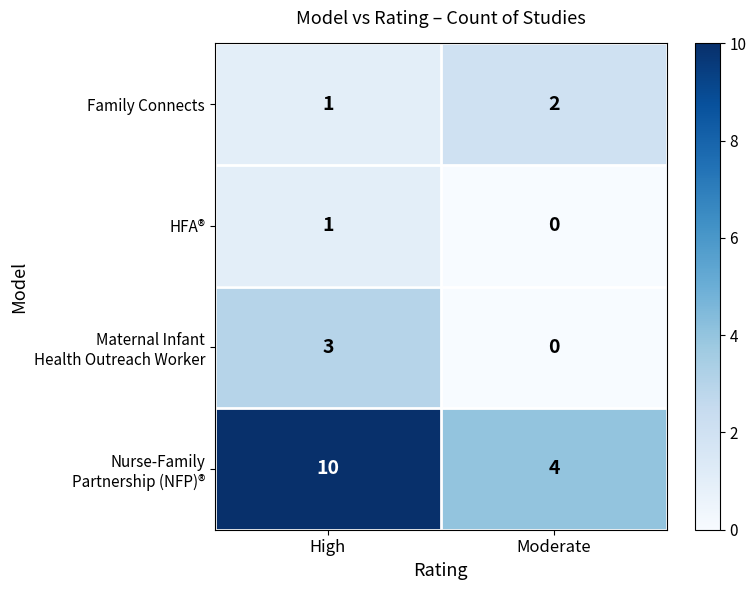

What is the sum of the Family Connects values at High and Moderate?

3